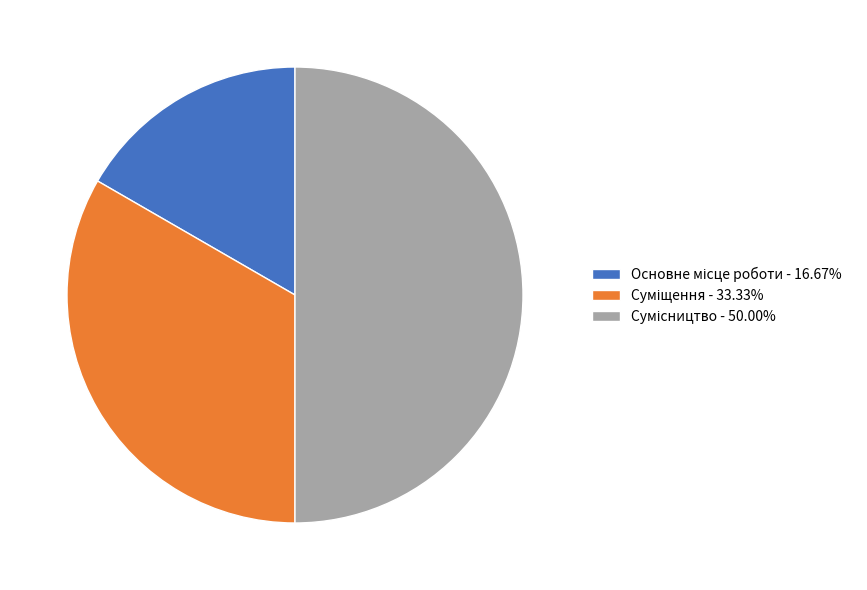

What percentage is the Сумісництво slice, to the nearest percent?

50%